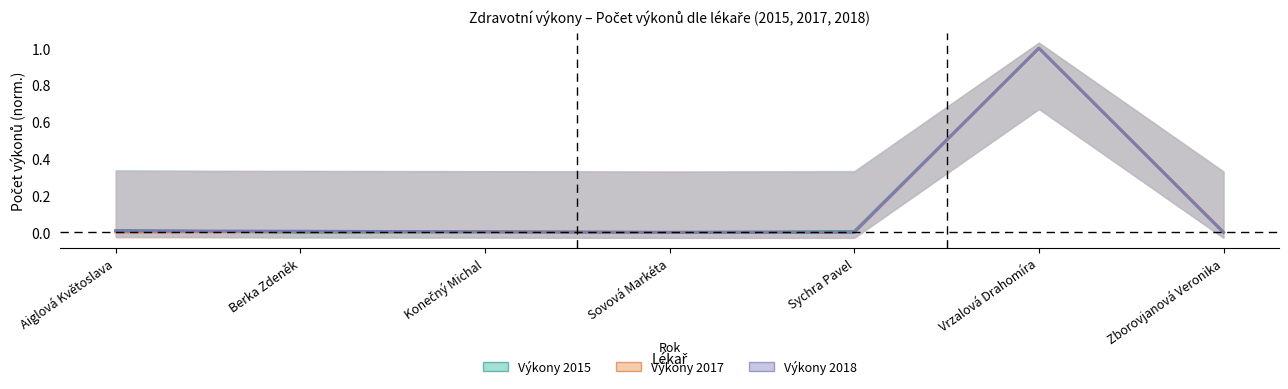

List the labels in order of Počet výkonů 2015 value, smallest first.

Zborovjanová Veronika, Berka Zdeněk, Sovová Markéta, Konečný Michal, Sychra Pavel, Aiglová Květoslava, Vrzalová Drahomíra